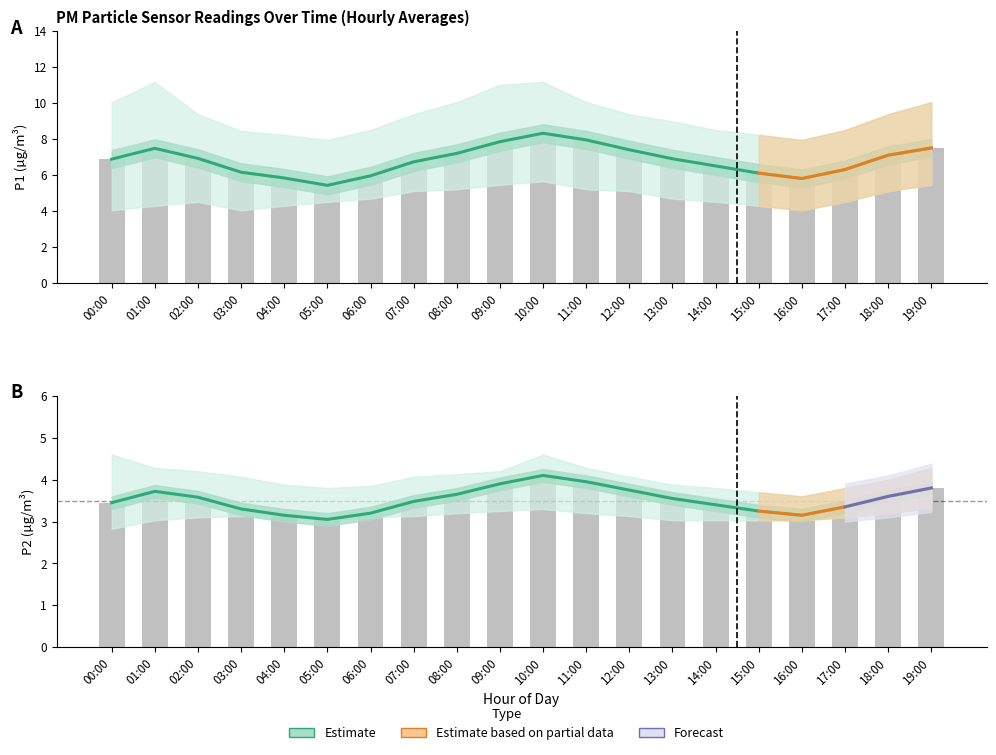

Rank the categories by P2 value from highest to lowest.

10:00, 11:00, 09:00, 19:00, 12:00, 01:00, 08:00, 18:00, 02:00, 13:00, 07:00, 00:00, 14:00, 17:00, 03:00, 15:00, 06:00, 04:00, 16:00, 05:00